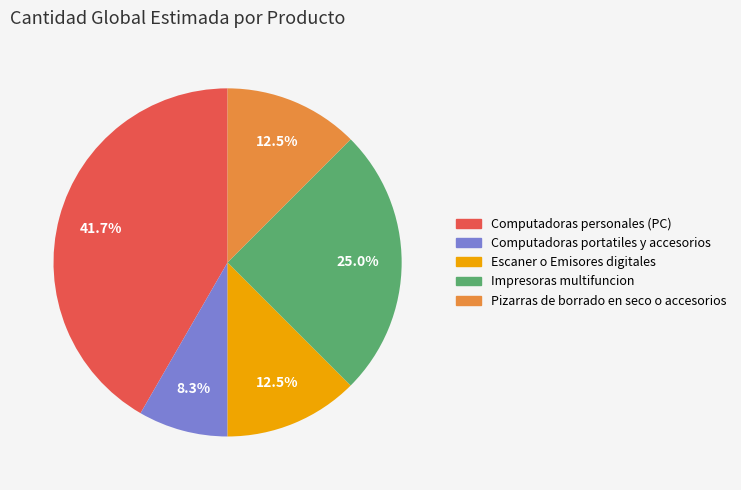

Is there a majority slice in this chart?

No